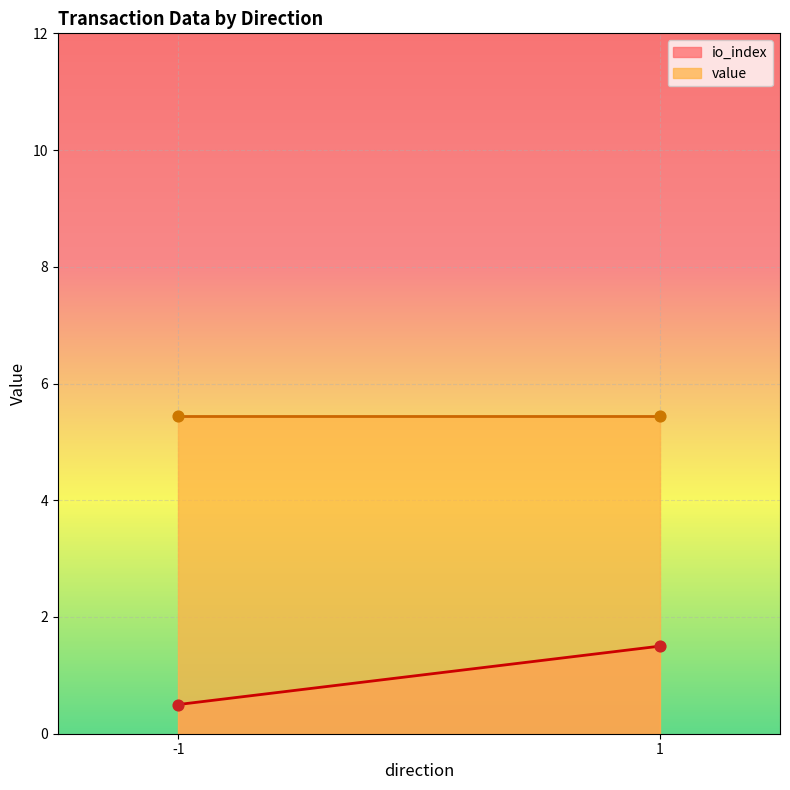

At which category is the sum across all series the highest?

1